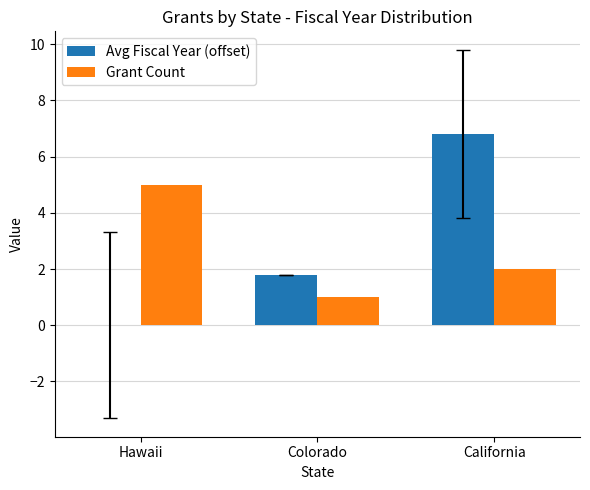

How many groups of bars are there?

3